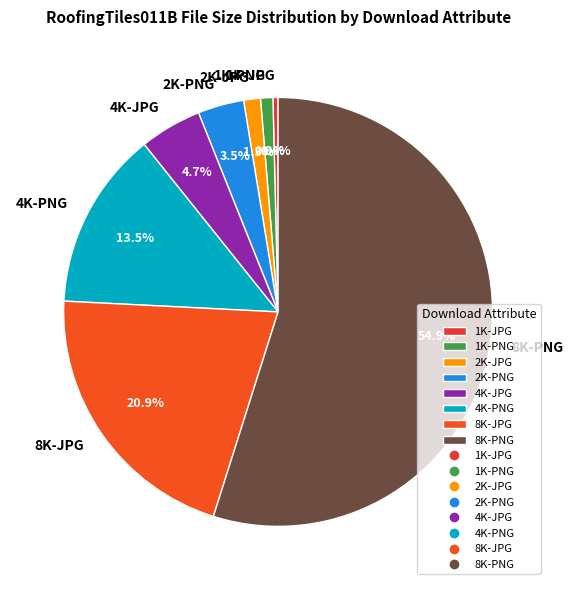

Combined, do 2K-JPG and 8K-JPG account for over 50%?

No